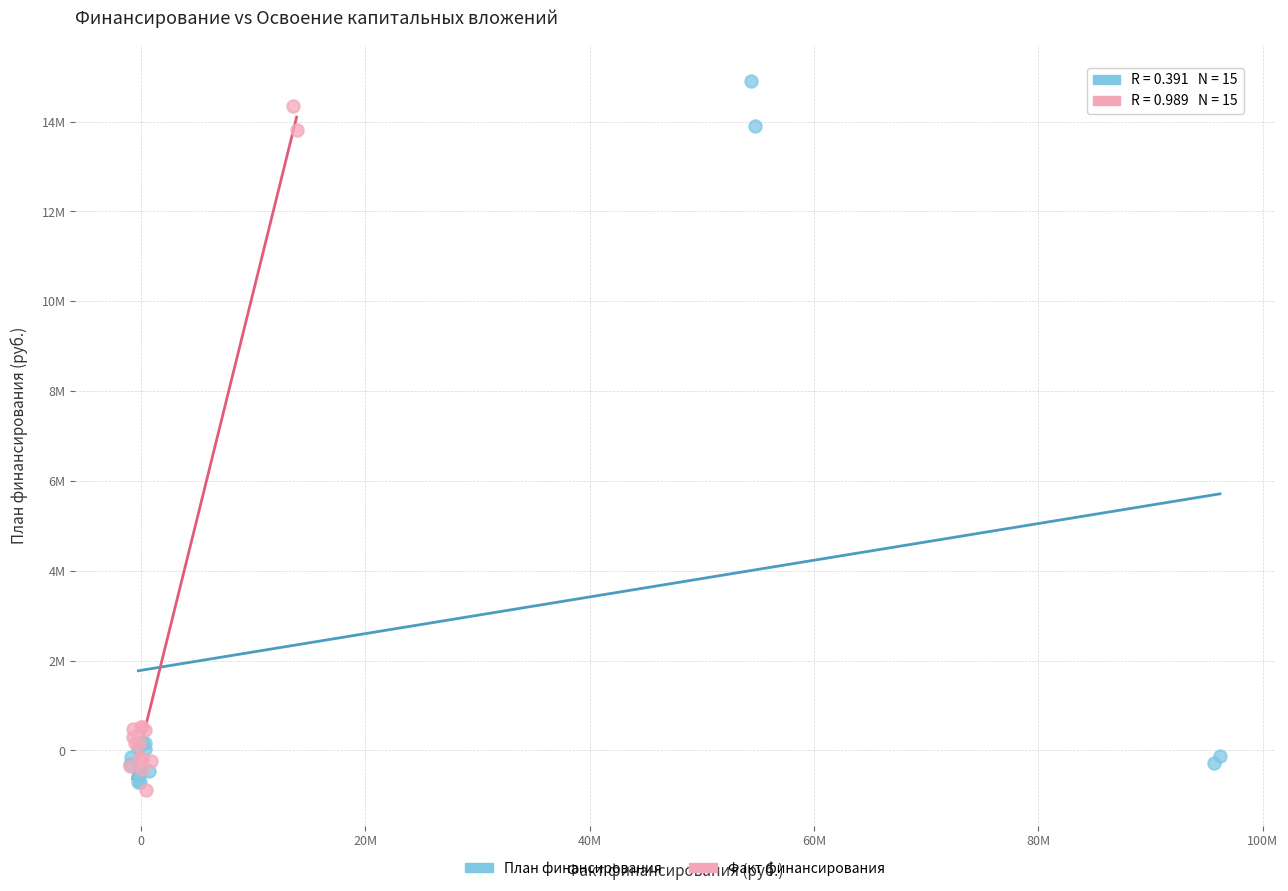

What are all the series names shown in the legend?

План финансирования, Факт финансирования